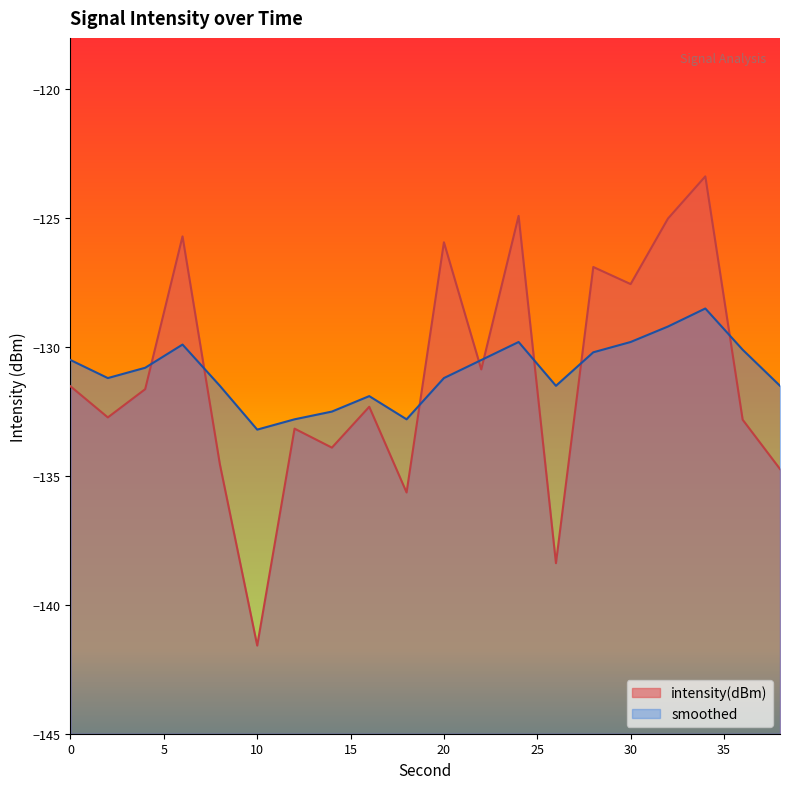

Rank the series by their average value, from highest to lowest.

smoothed, intensity(dBm)